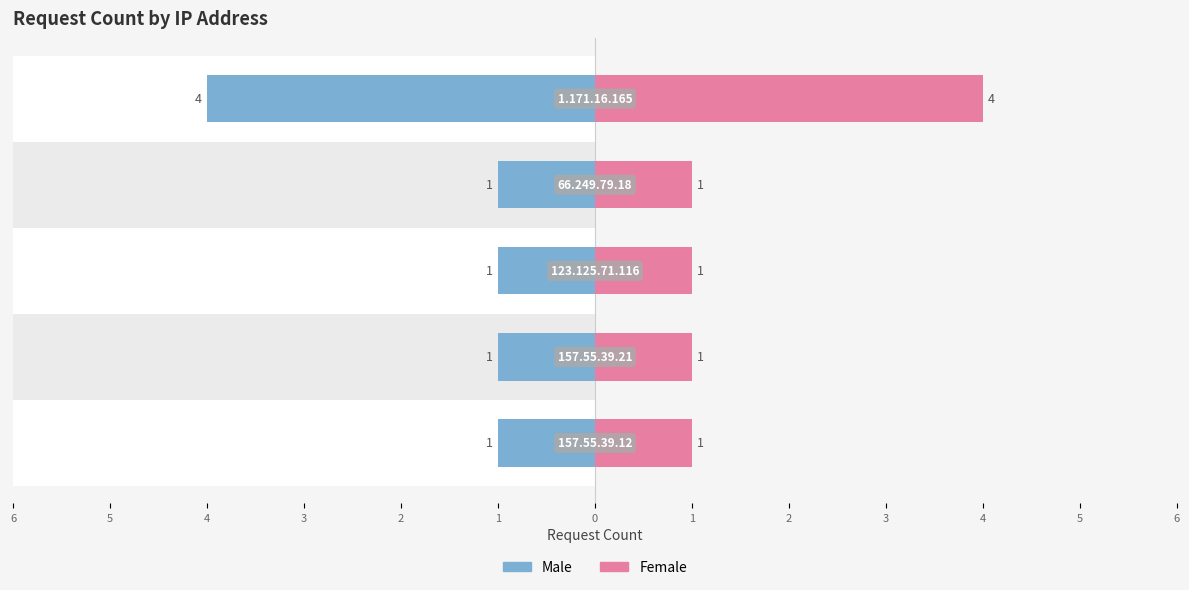

How many Female values are between 1 and 2?

4